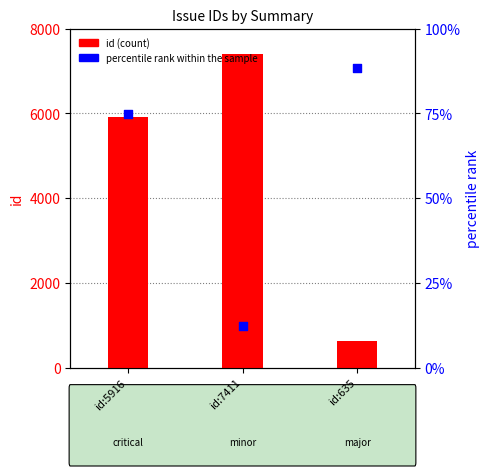

Which series reaches the maximum Y coordinate?

id (count)